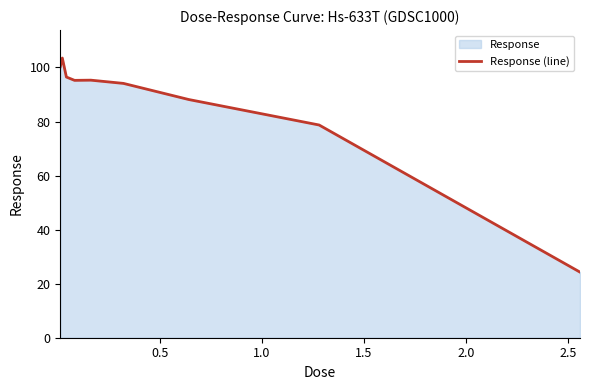

How many lines are shown in the chart?

1